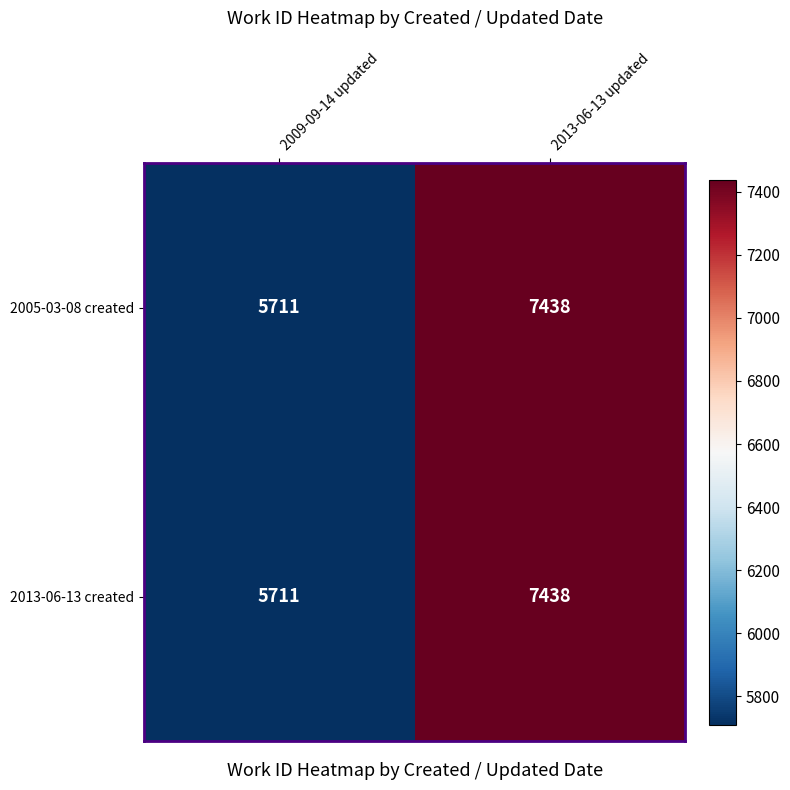

At which category is the sum across all series the highest?

2013-06-13 updated